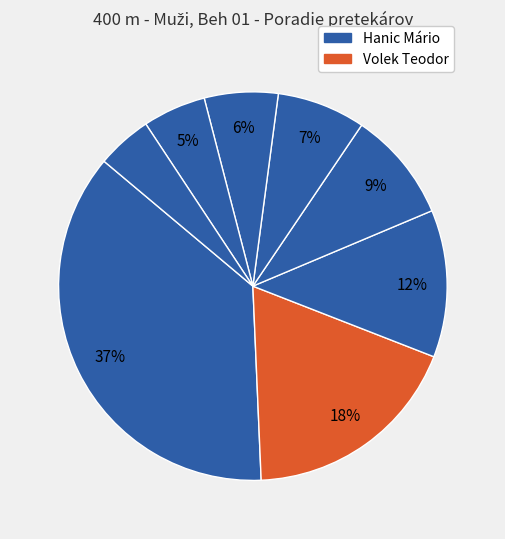

How many segments does this pie chart have?

8